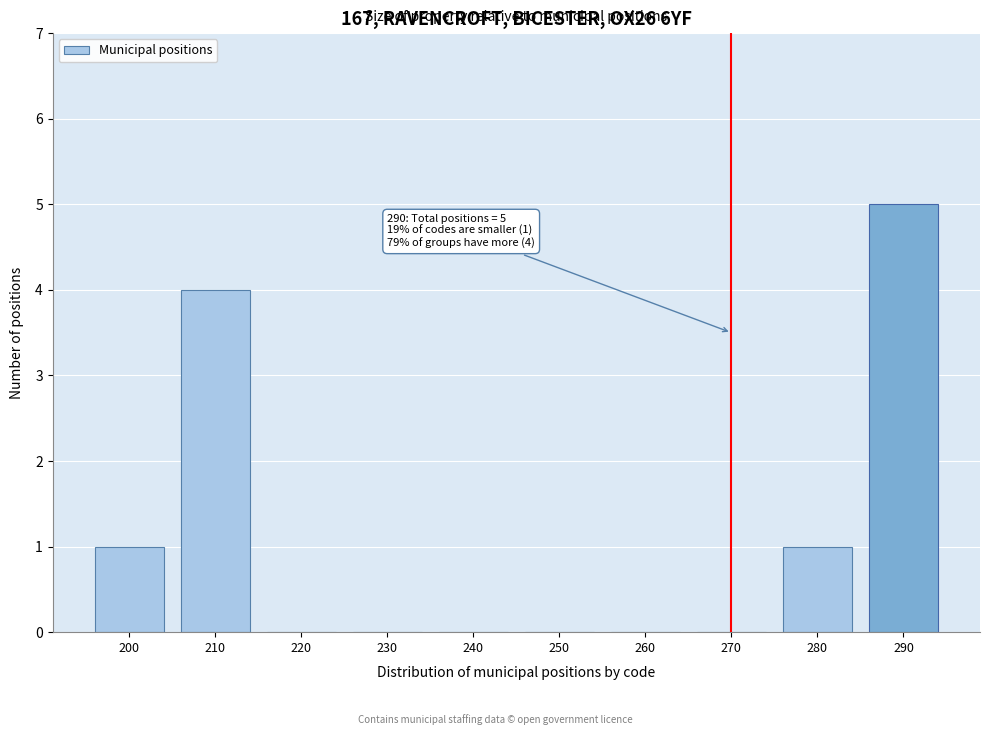

Reading right to left, list all the values displayed in this chart.

290=5	280=1	270=0	260=0	250=0	240=0	230=0	220=0	210=4	200=1